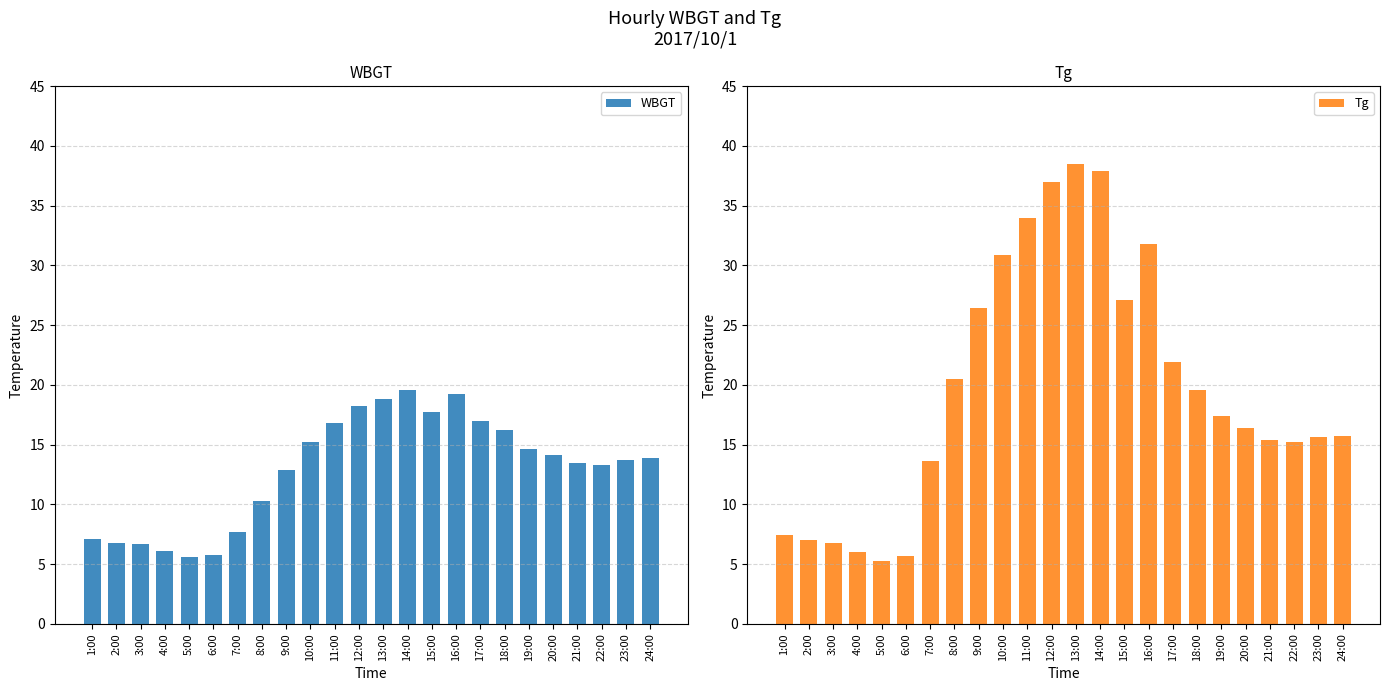

Which series has the largest total across all categories?

Tg